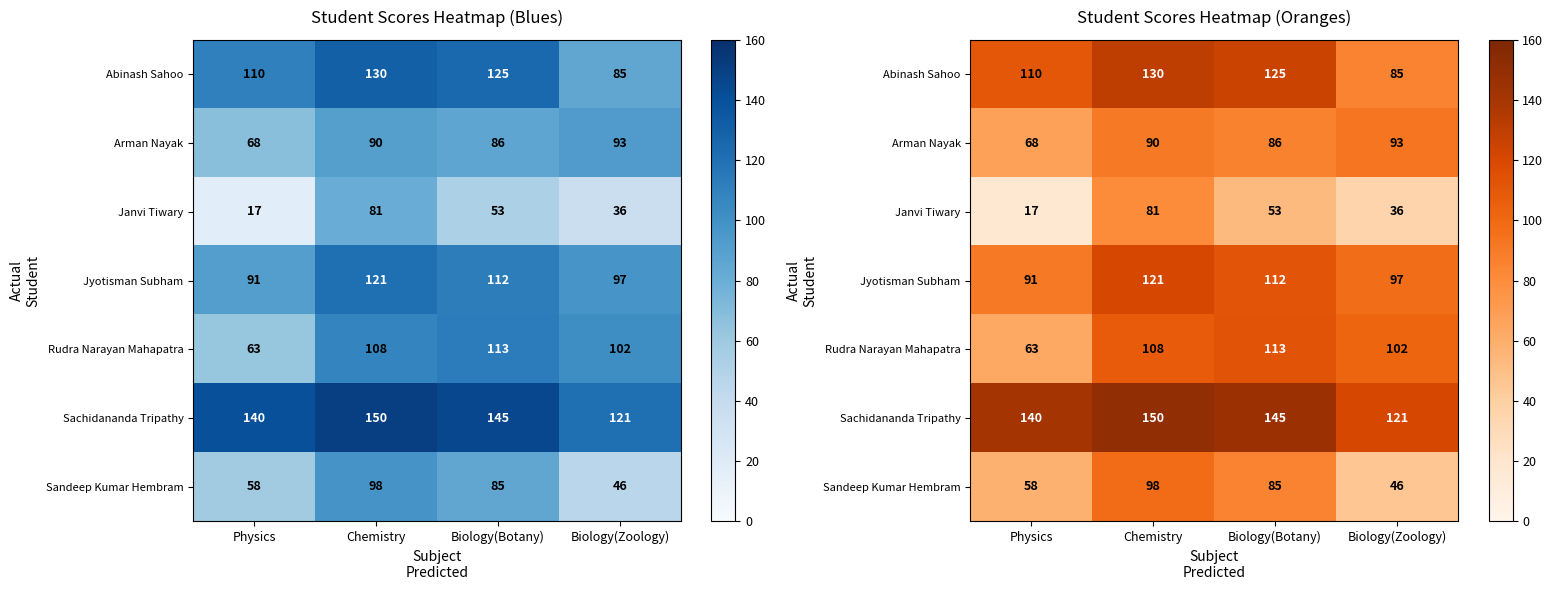

How many Janvi Tiwary values are between 36 and 81?

3